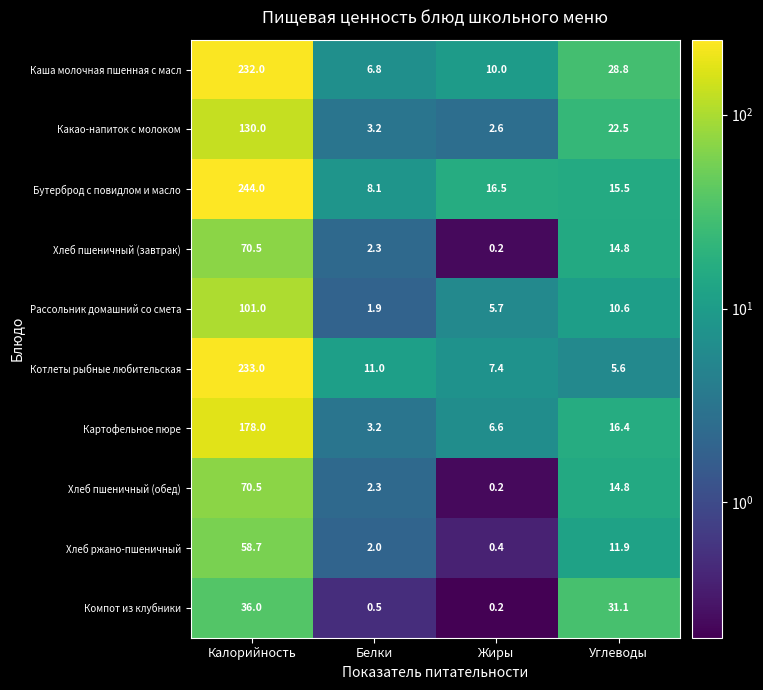

At which label does Хлеб ржано-пшеничный reach its peak?

Калорийность